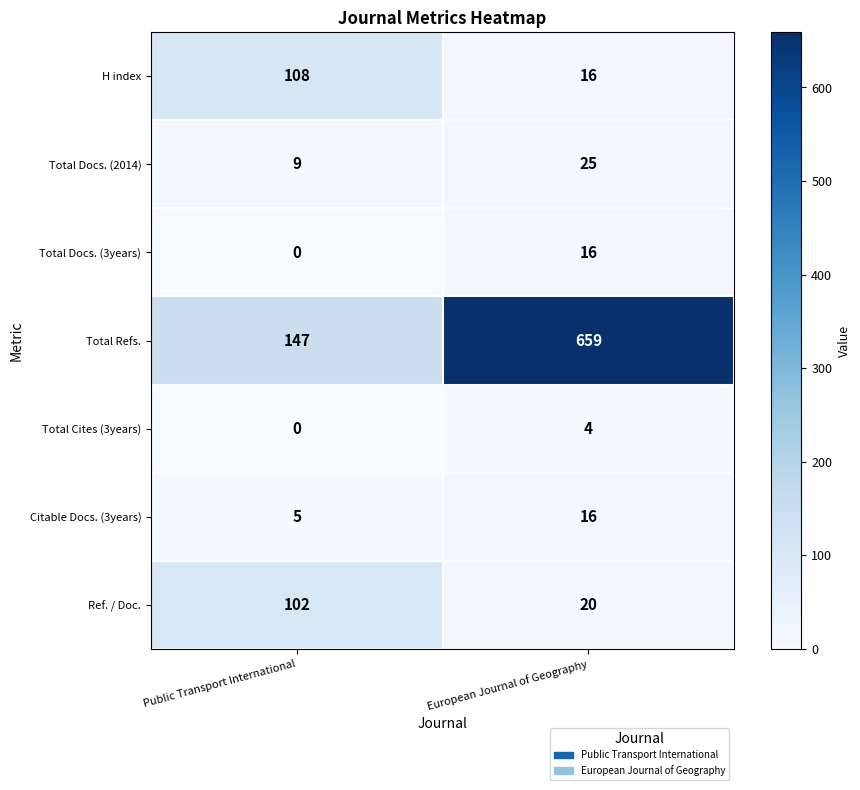

The Total Refs. series shows 659 at European Journal of Geography. True or false?

True